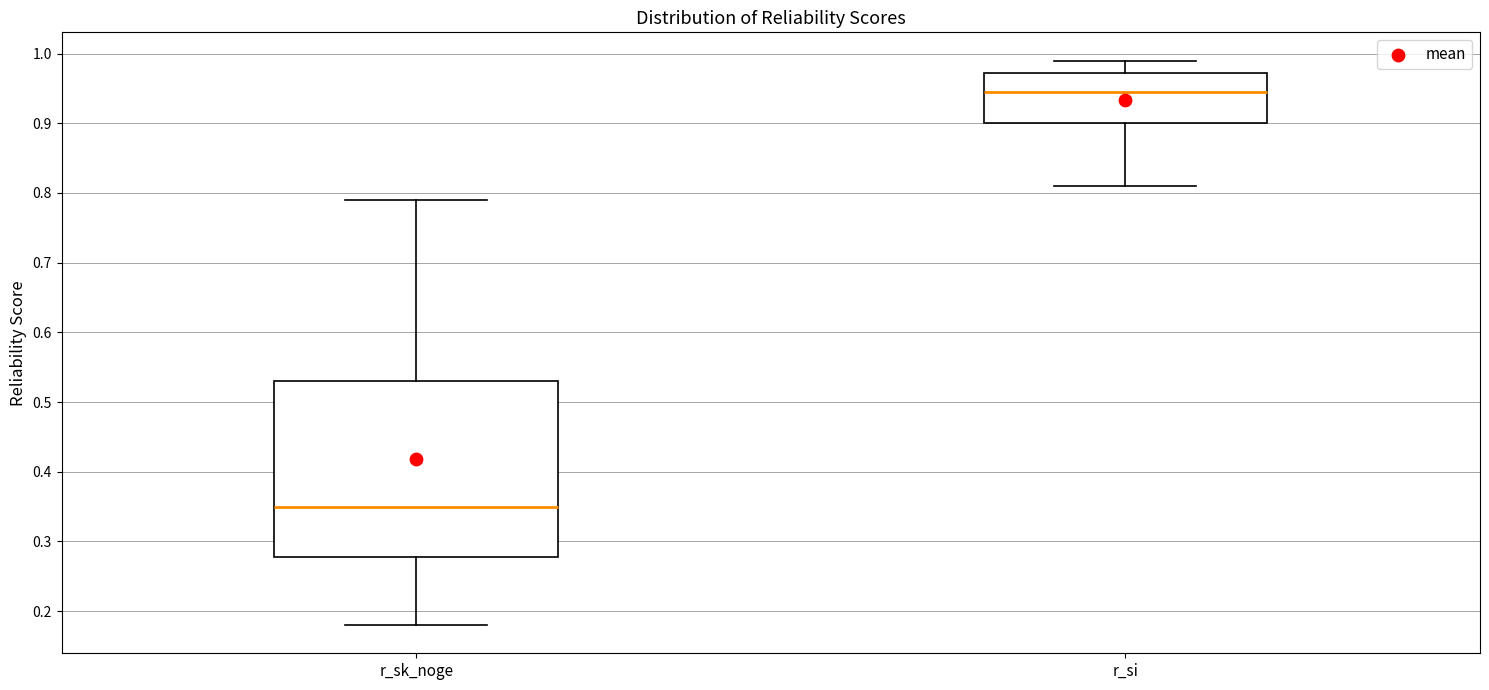

Reading left to right, transcribe this box plot: for each box, give where its median line is, the range the box spans, and where its two whiskers end, as read against the y-axis. The values are not printed on the chart, so give them approximately, as read against the axis.

r_sk_noge: median 0.35, box 0.28 to 0.53, whiskers 0.18 to 0.79
r_si: median 0.95, box 0.90 to 0.97, whiskers 0.81 to 0.99